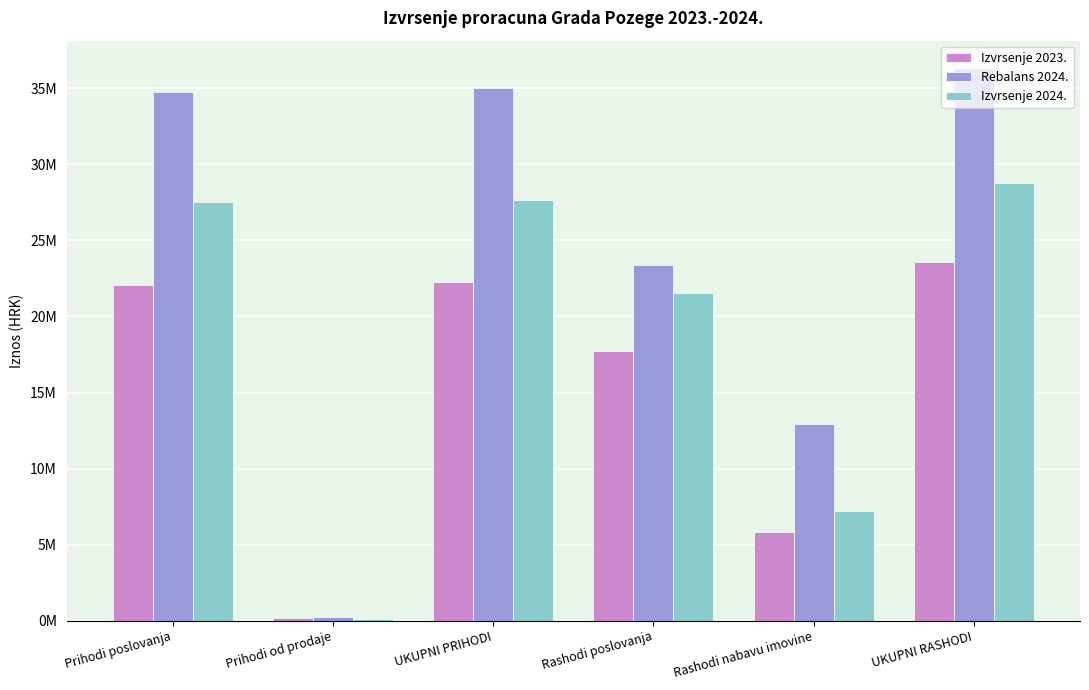

List the series in order of their peak value, highest first.

Rebalans 2024., Izvrsenje 2024., Izvrsenje 2023.